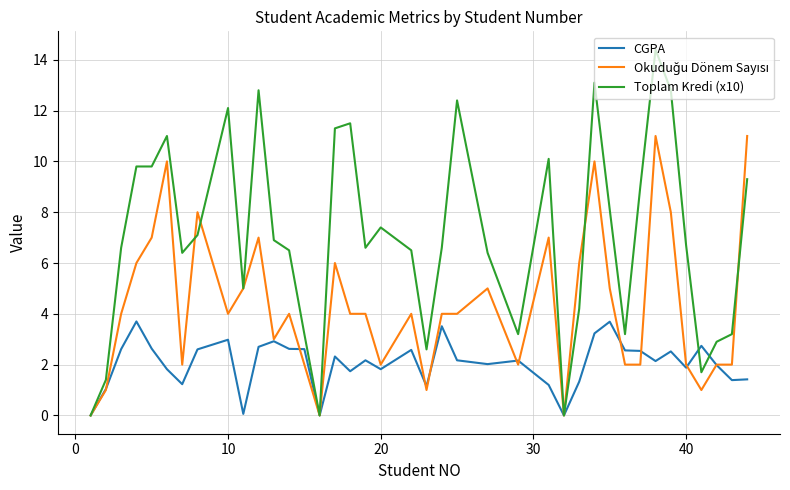

Which series has the widest spread of values?

Toplam Kredi (x10)